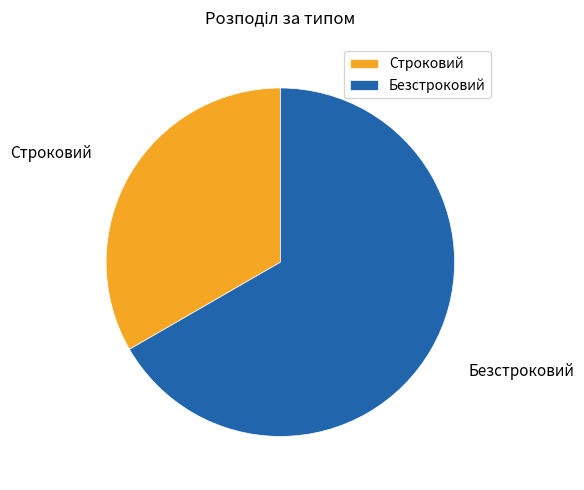

Which category has the biggest portion of the pie?

Безстроковий